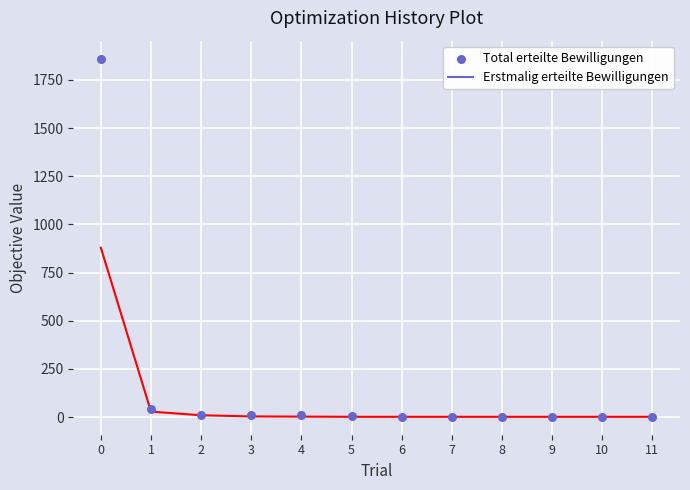

Is the value of Erstmalig erteilte Bewilligungen at 5 greater than the value of Total erteilte Bewilligungen at 2?

No